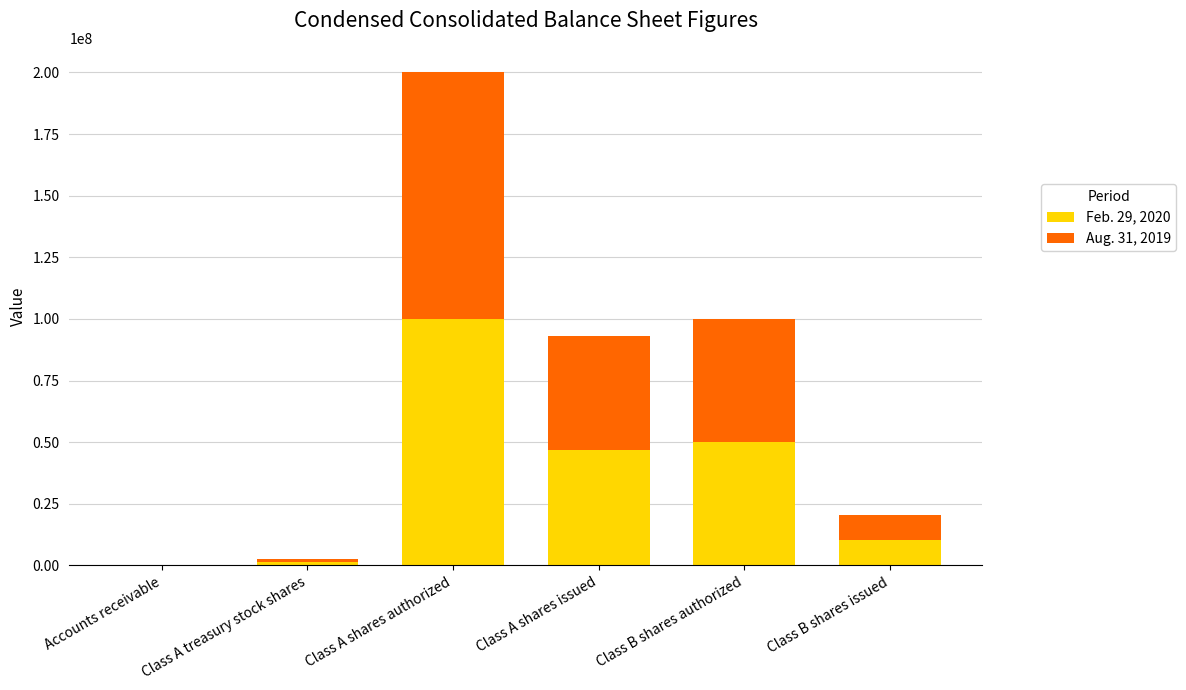

At which category is the sum across all series the highest?

Class A shares authorized